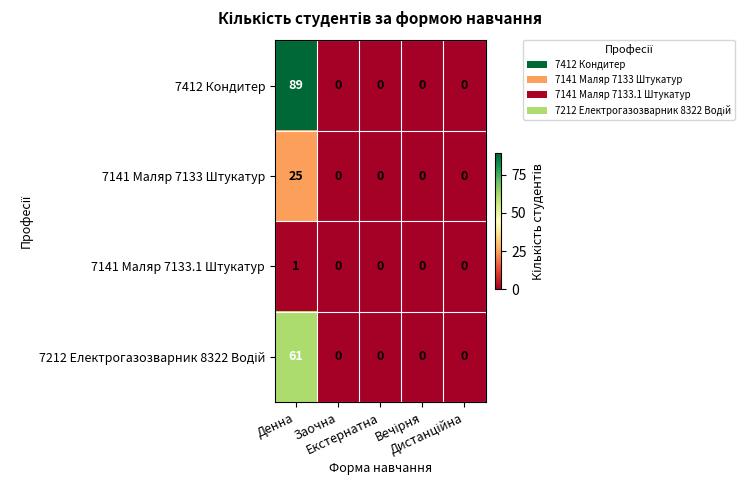

How many values in the 7141 Маляр 7133 Штукатур series exceed 0?

1